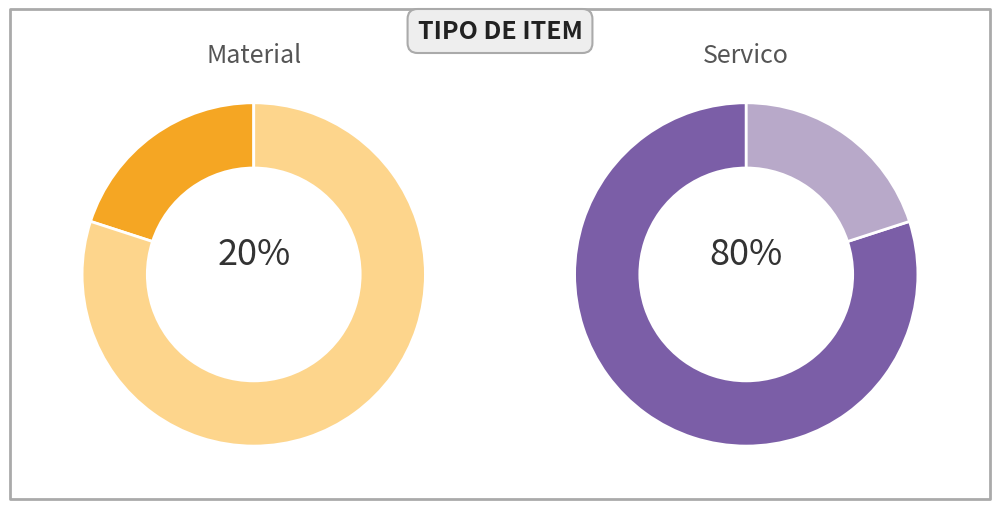

Which has a higher value, Servico or Servico?

Servico